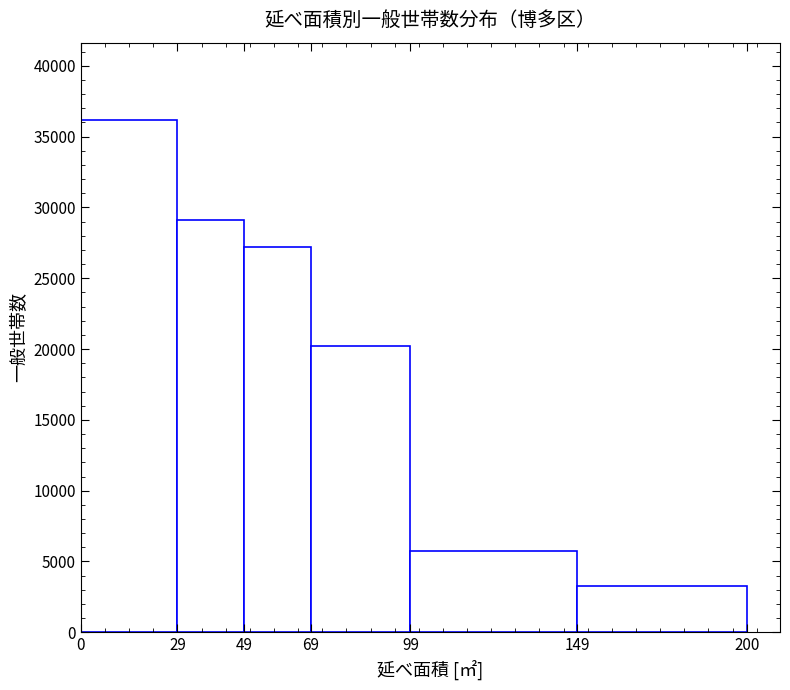

Which range on the x-axis has the tallest bar?

0 to 29